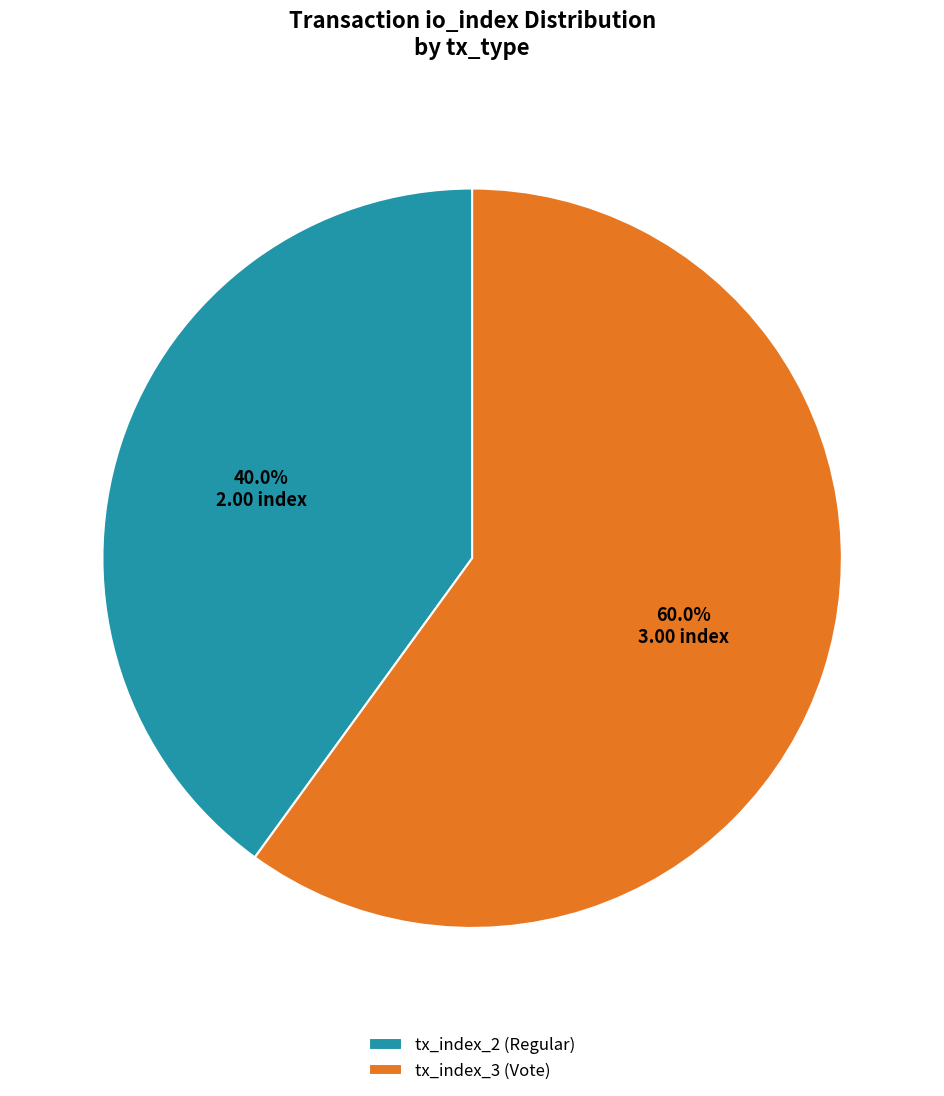

Between tx_index_3 (Vote) and tx_index_2 (Regular), which is larger?

tx_index_3 (Vote)